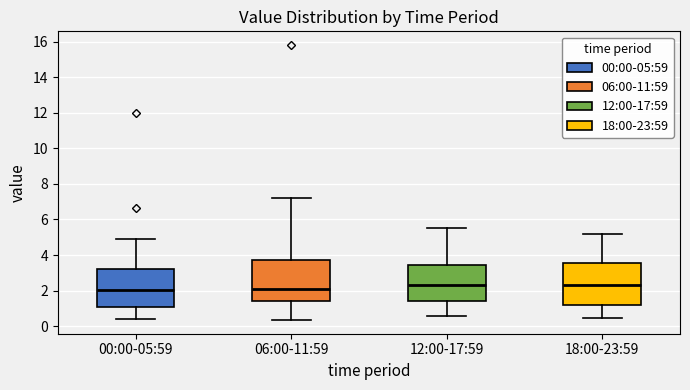

Where does the upper whisker of the box for 00:00-05:59 end on the y-axis? The values are not printed on the chart, so give them approximately, as read against the axis.

4.8